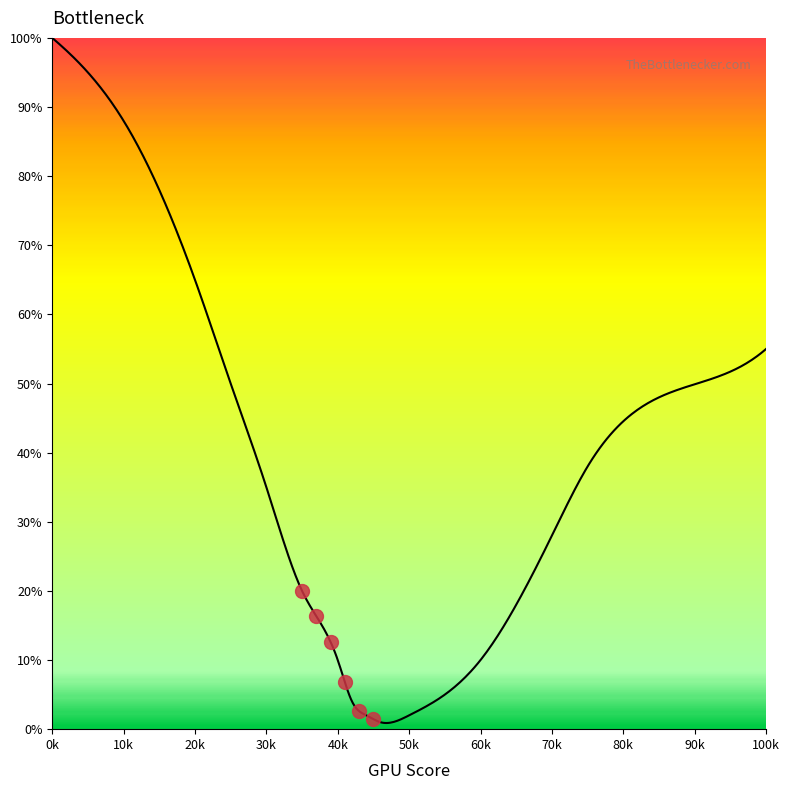

What is the greatest value displayed?

100.0